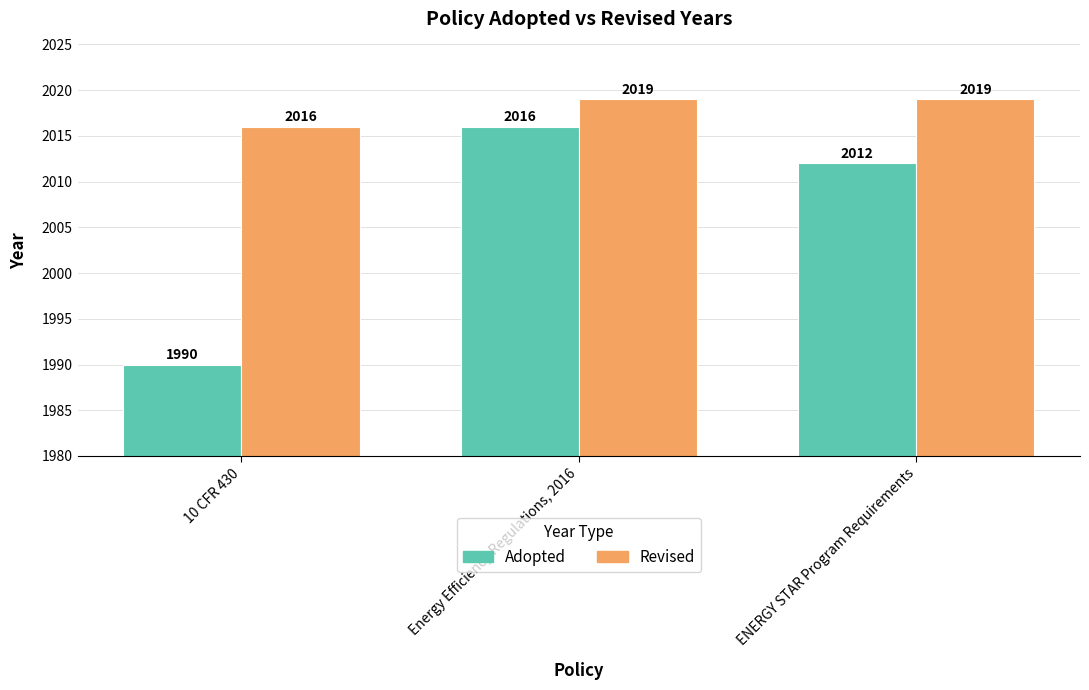

At which label is Revised closest to 2017?

10 CFR 430